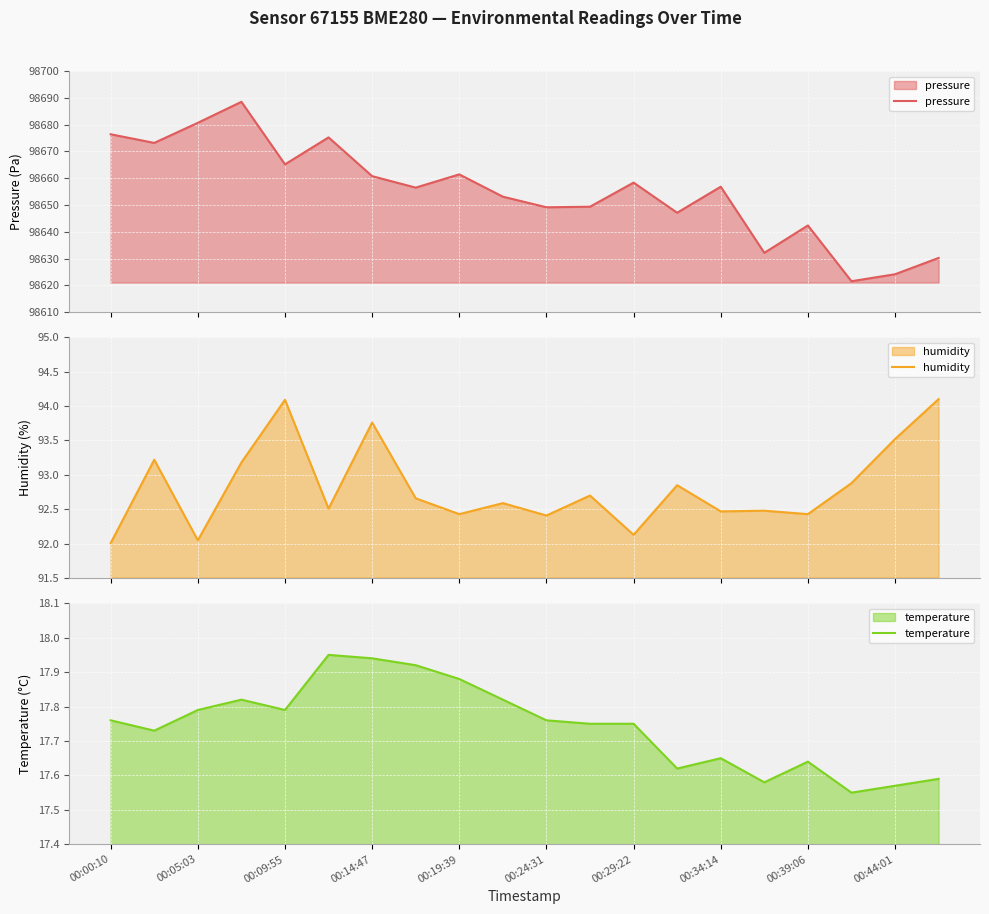

How many data points does each series have?

20